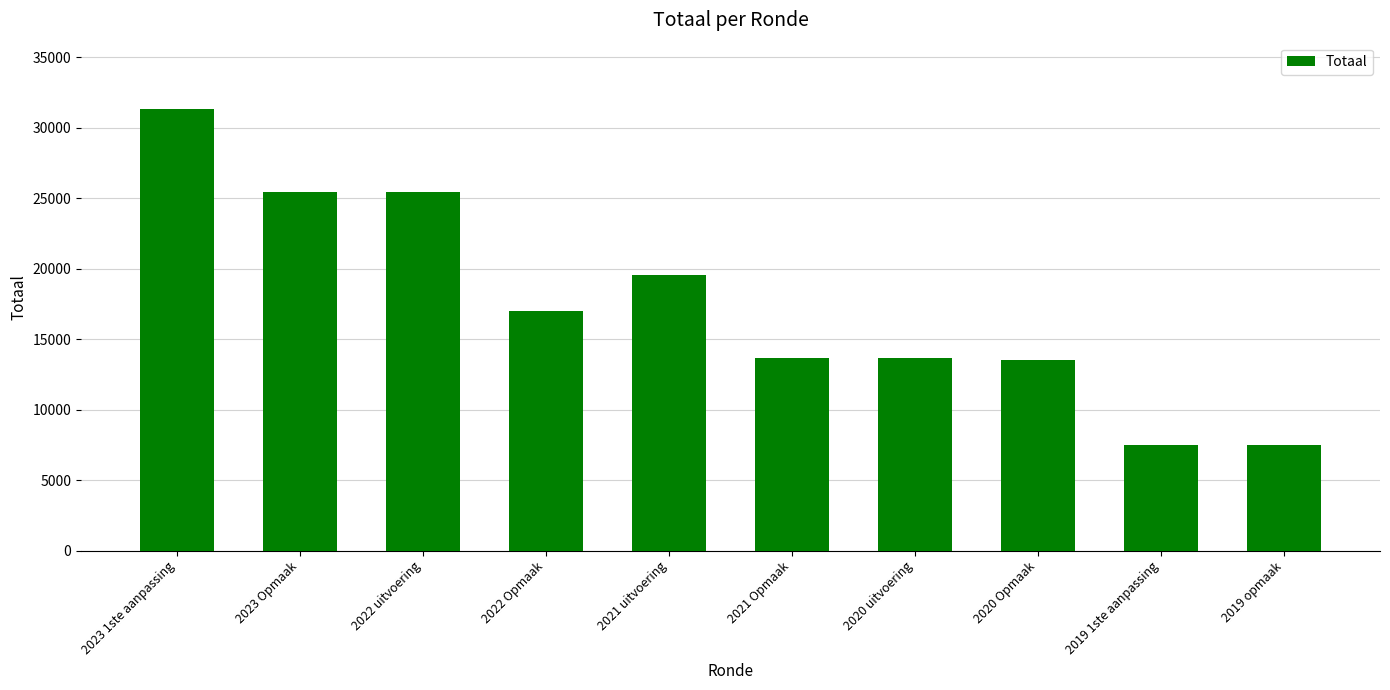

What is the change in value from 2021 uitvoering to 2021 Opmaak?

-5841